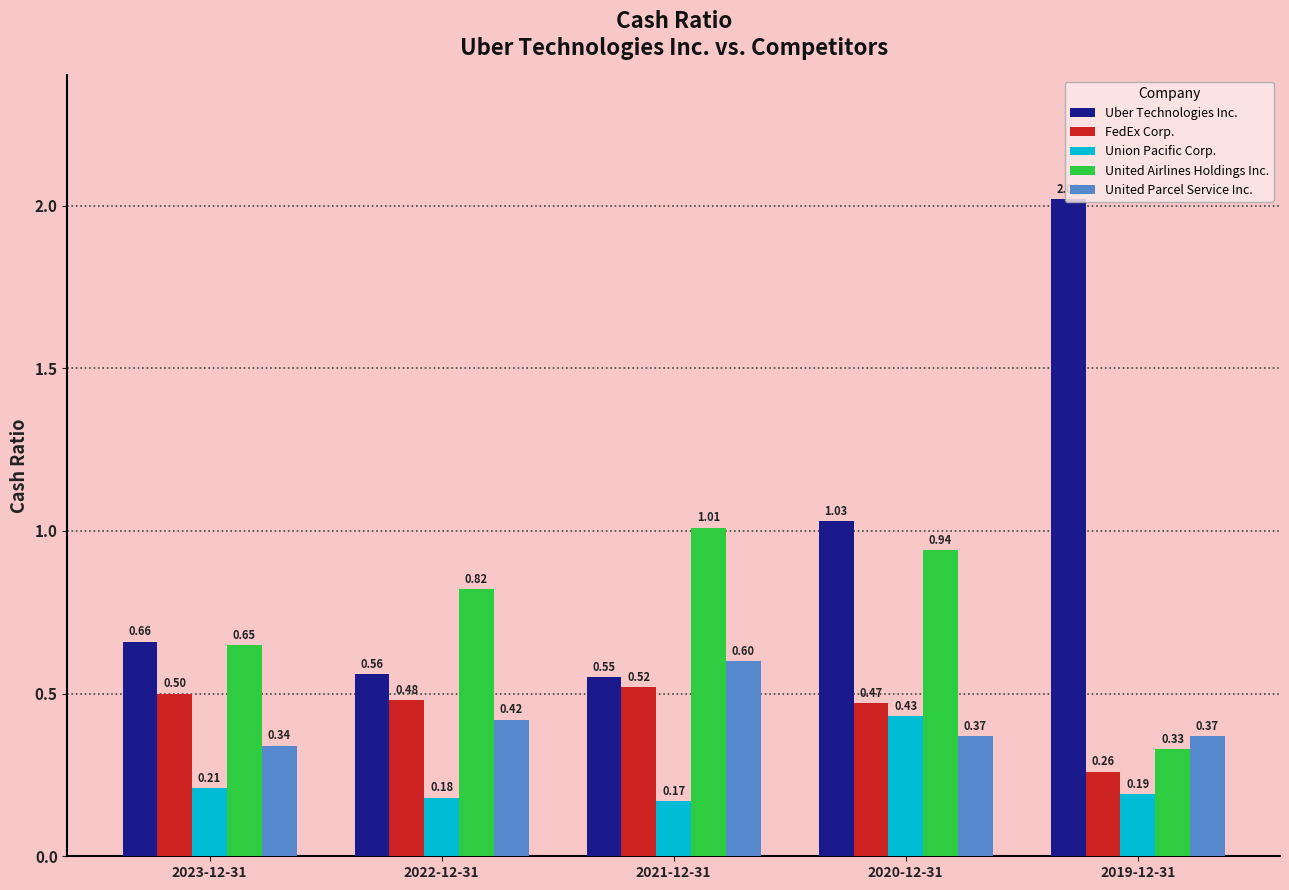

Where is United Parcel Service Inc. nearest to the value 0?

2023-12-31